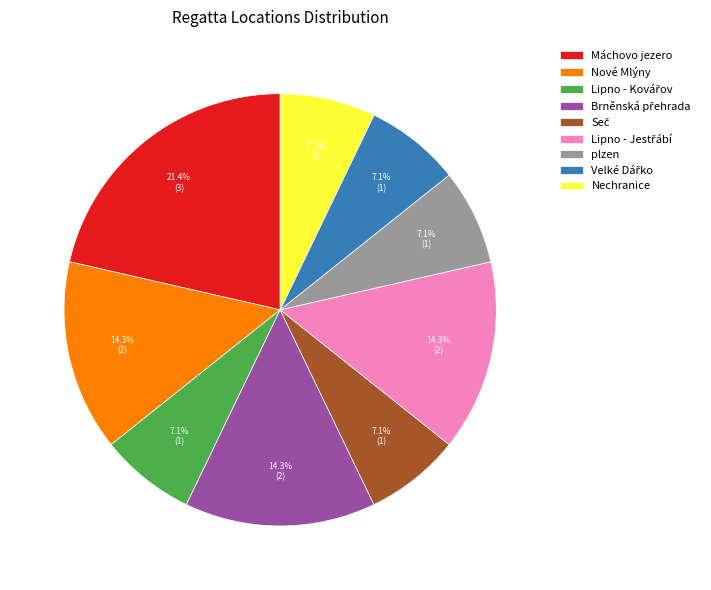

Does Máchovo jezero account for over 50% of the chart?

No